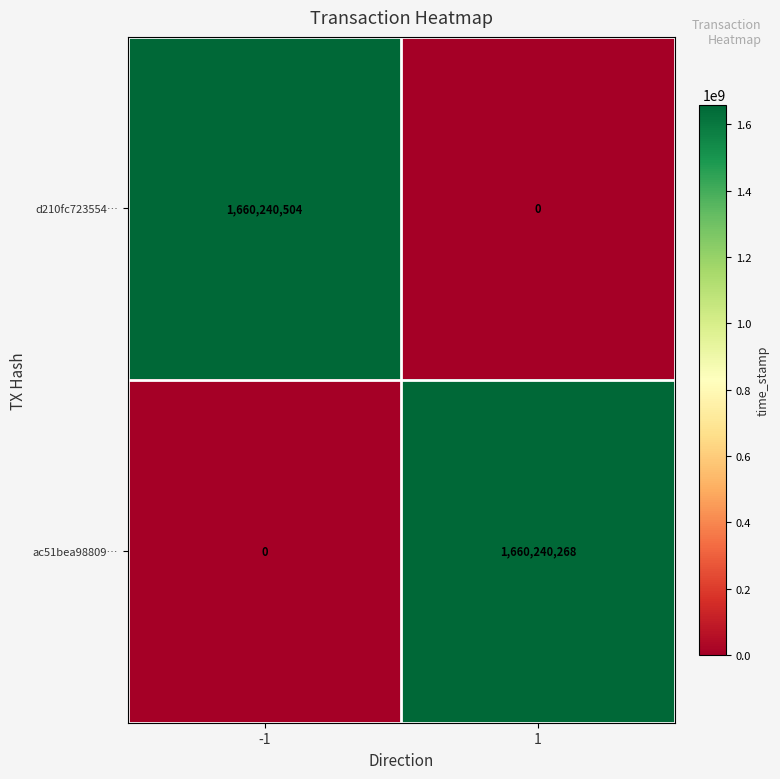

Reading right to left, extract all data points from this chart.

d210fc723554…: 0	1660240504
ac51bea98809…: 1660240268	0